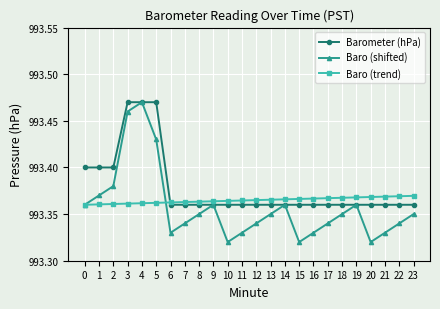

Does the chart have visible grid lines?

Yes